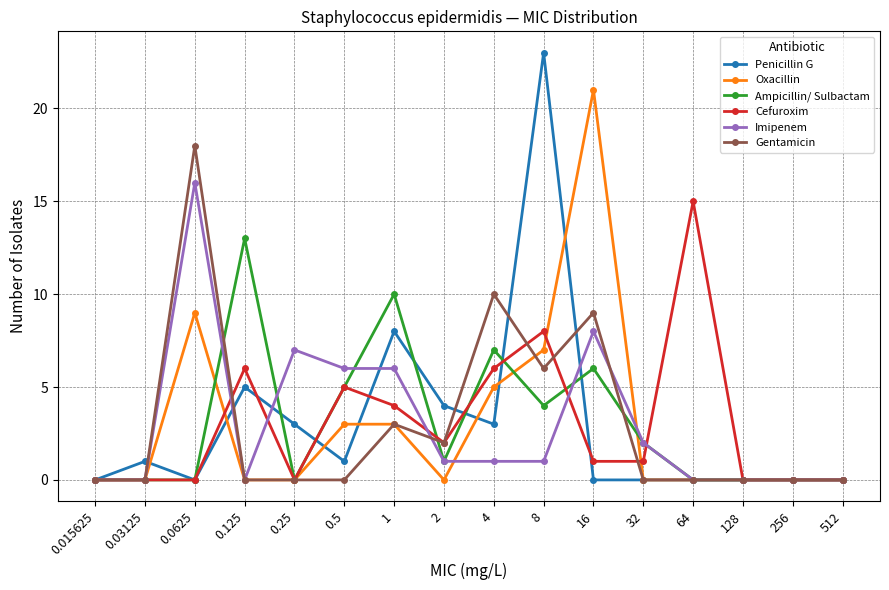

What is the spread (max minus min) of values at 0.03125?

1